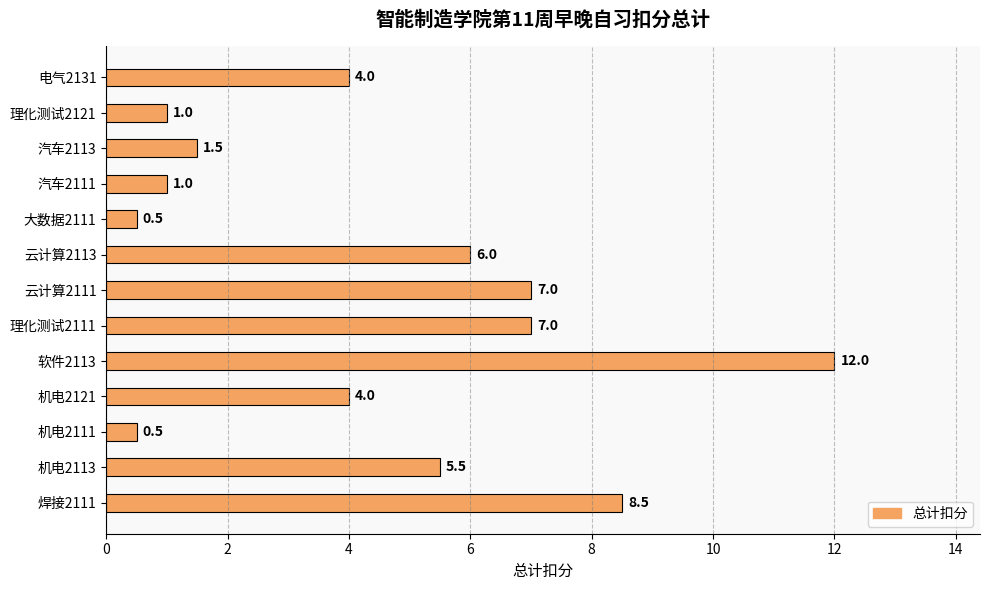

What is the change in value from 软件2113 to 汽车2113?

-10.5